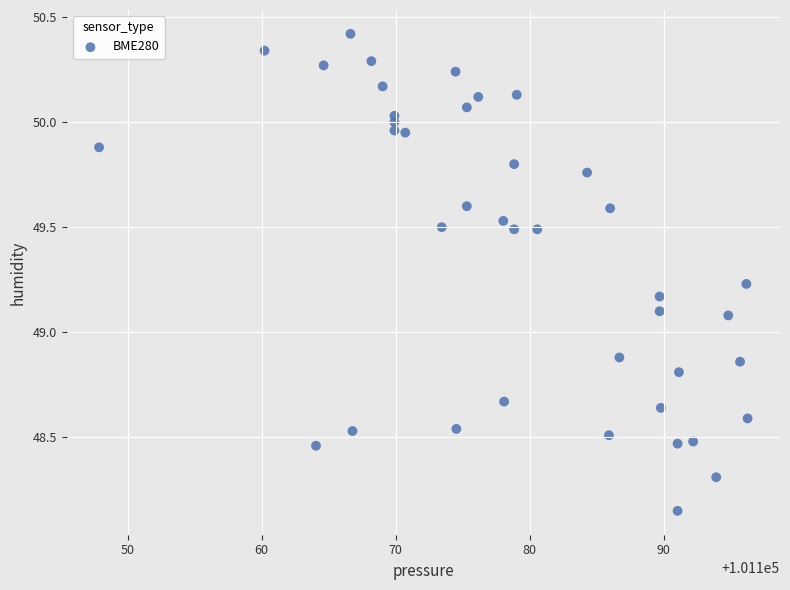

What is the range of Y values (max minus min)?

2.3